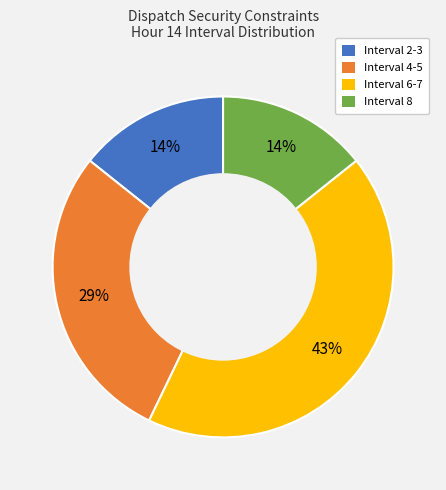

Does Interval 4-5 represent more than half of the total?

No